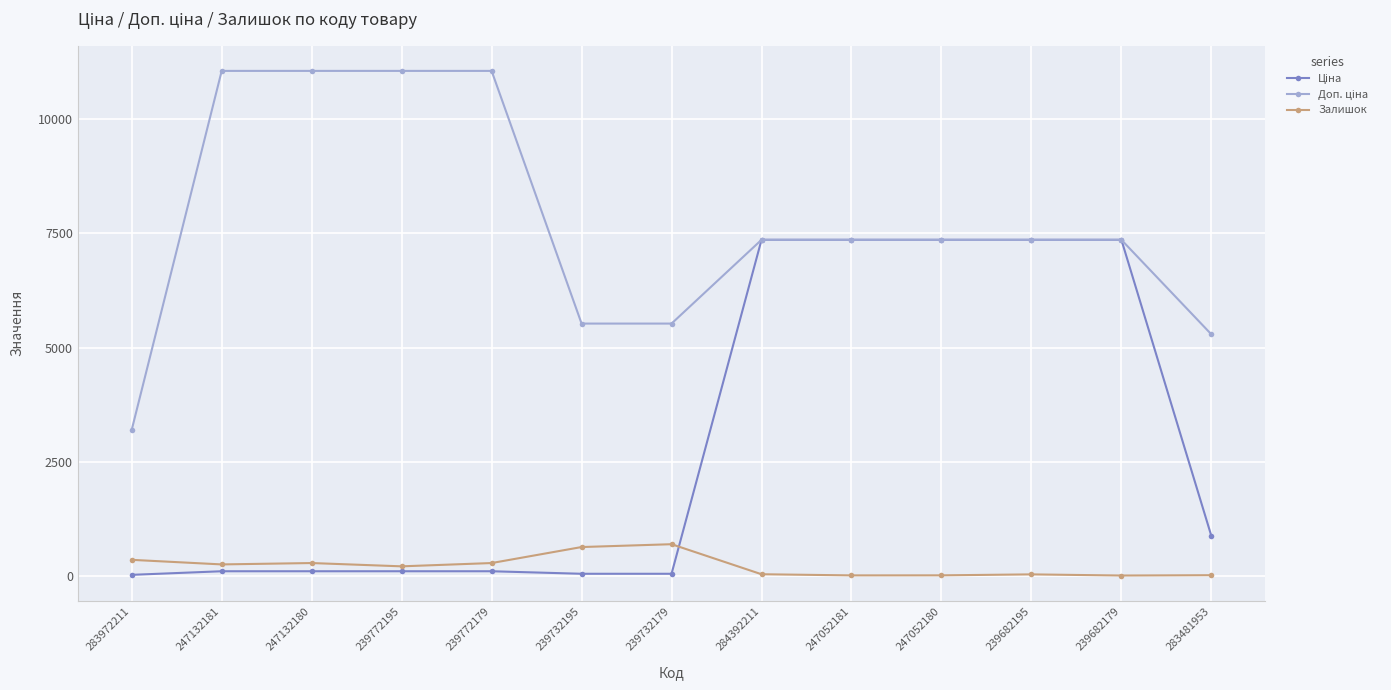

What is the greatest value displayed?

11055.0